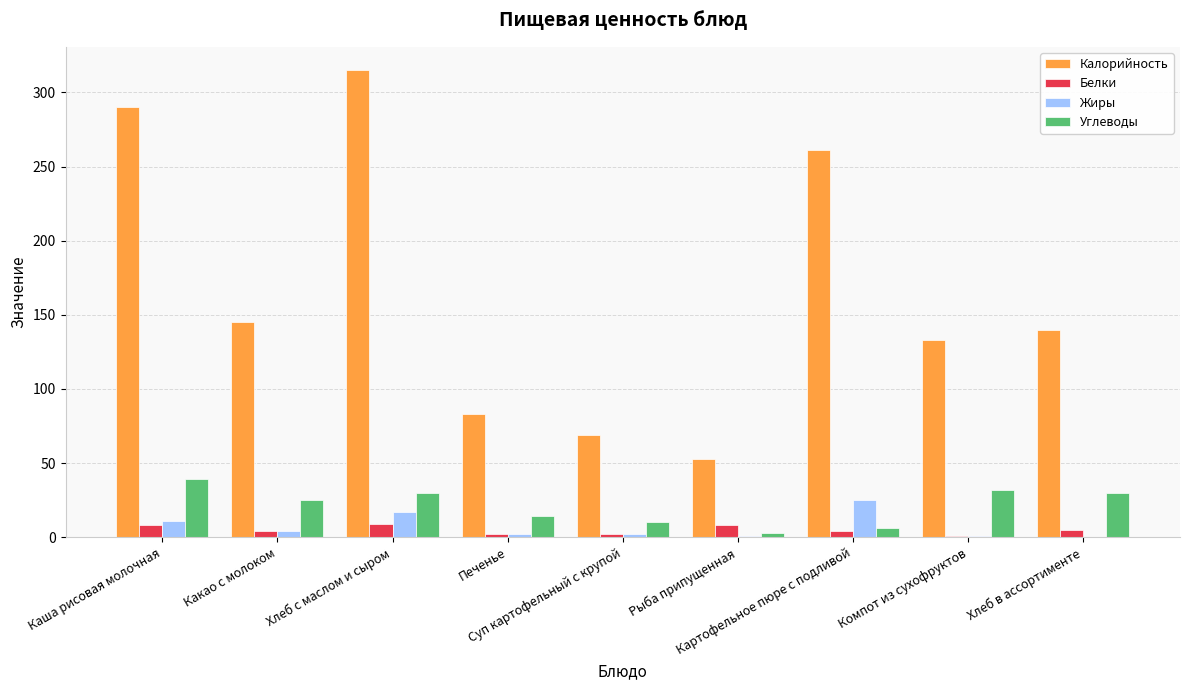

The Углеводы series shows 13 at Какао с молоком. True or false?

False